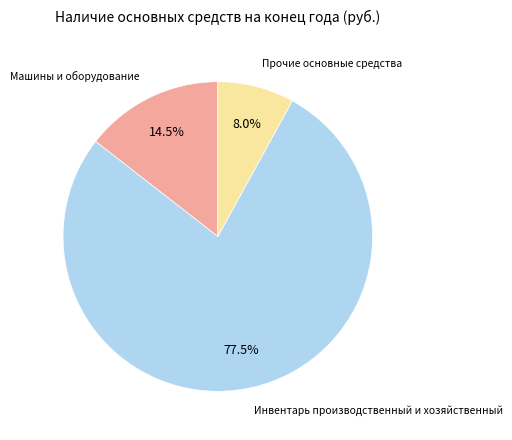

Is there a majority slice in this chart?

Yes